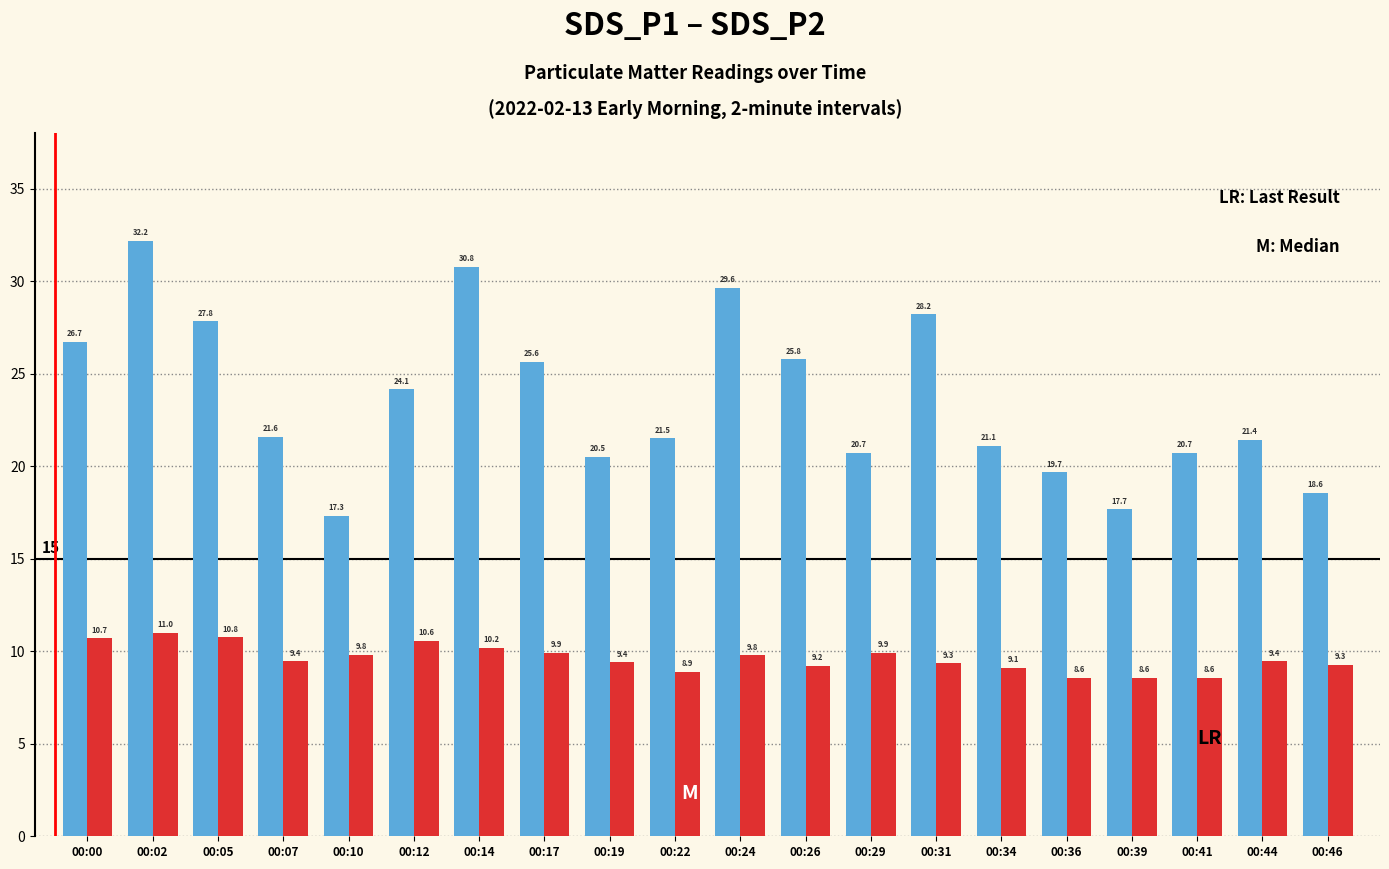

What is the maximum value shown in the chart?

32.2